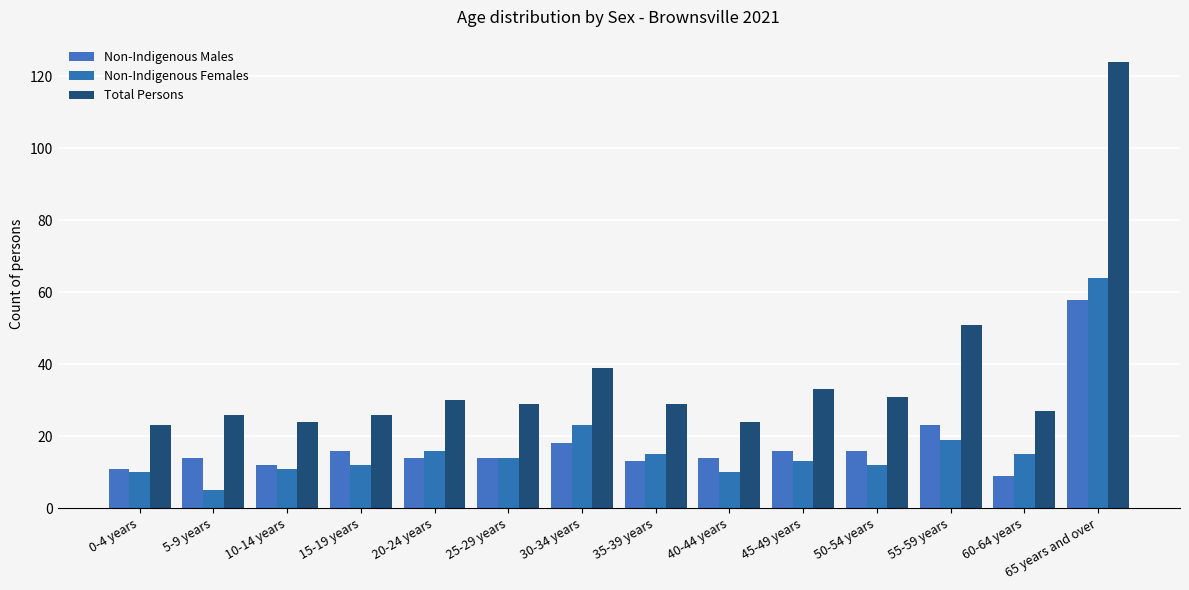

How many categories are shown in the chart?

14